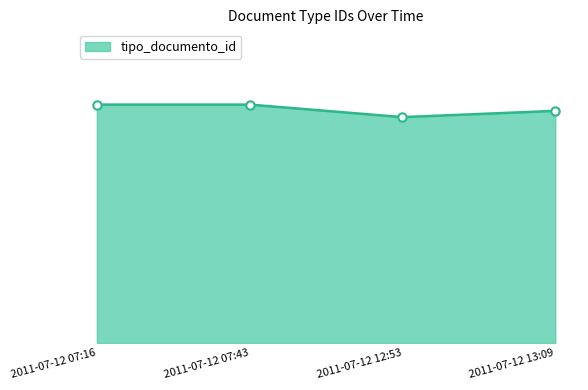

Is it true that the value at 2011-07-12 07:16 is 38?

True